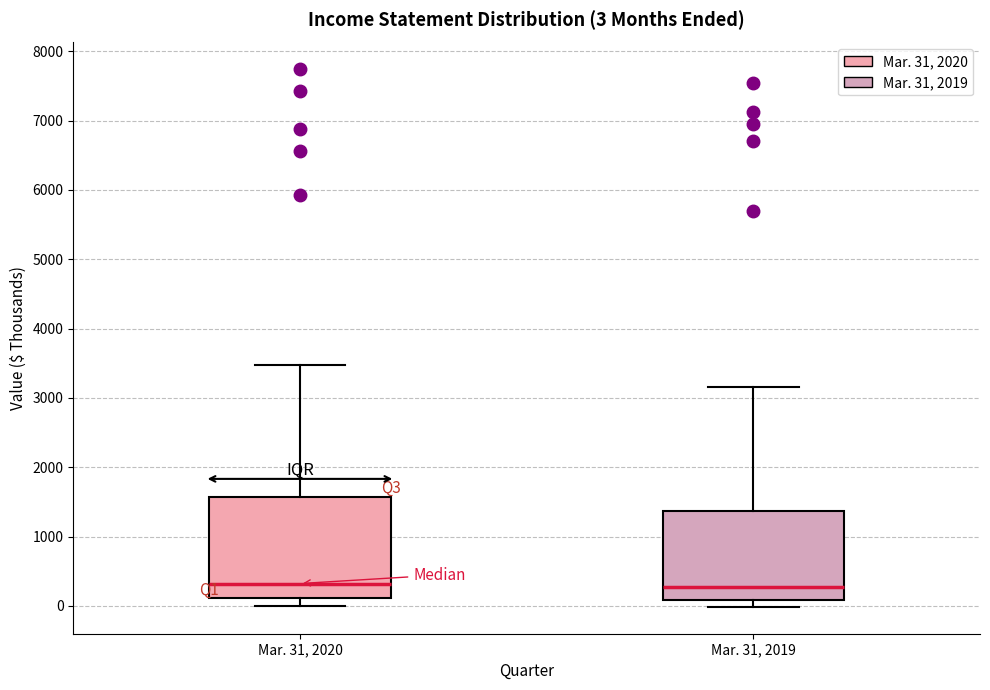

Which box is the tallest, from its lower edge to its upper edge?

Mar. 31, 2020